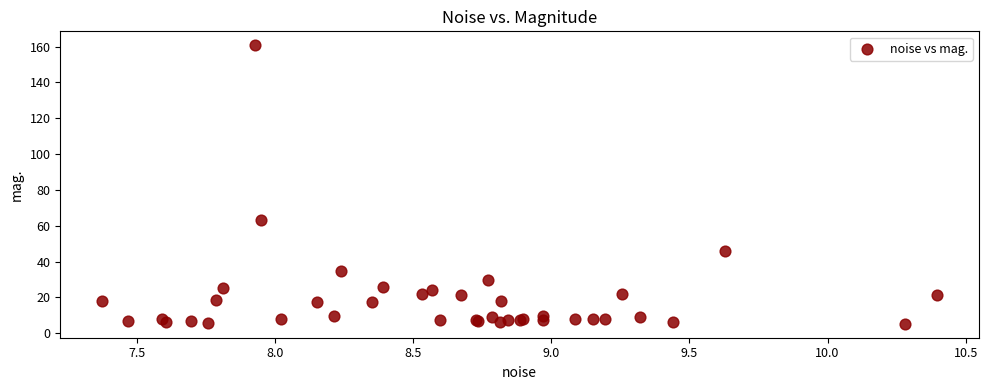

What Y value in the scatter plot is closest to 83?

63.3